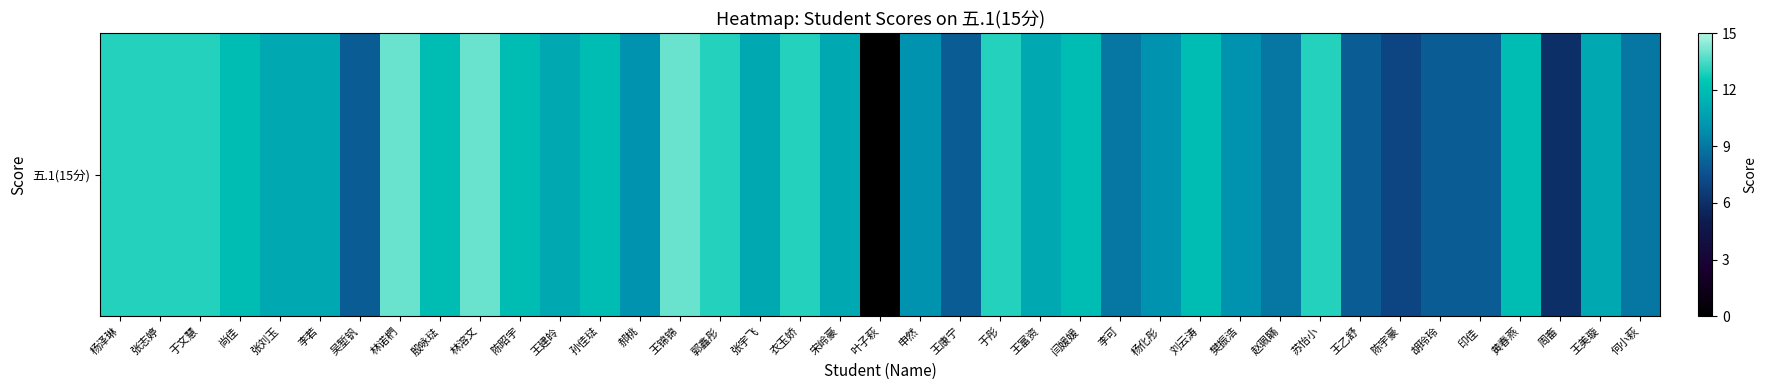

What is the difference between the values at 吴堑钒 and 何小萩?

1